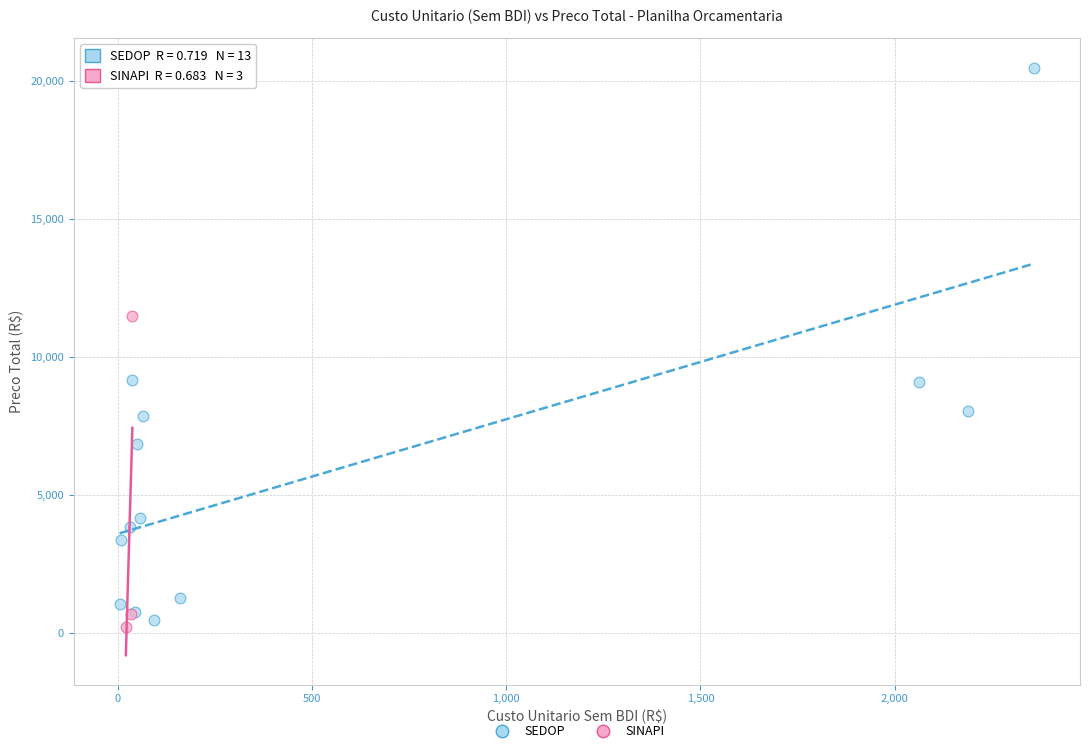

Which series has the largest Y range (max minus min)?

SEDOP